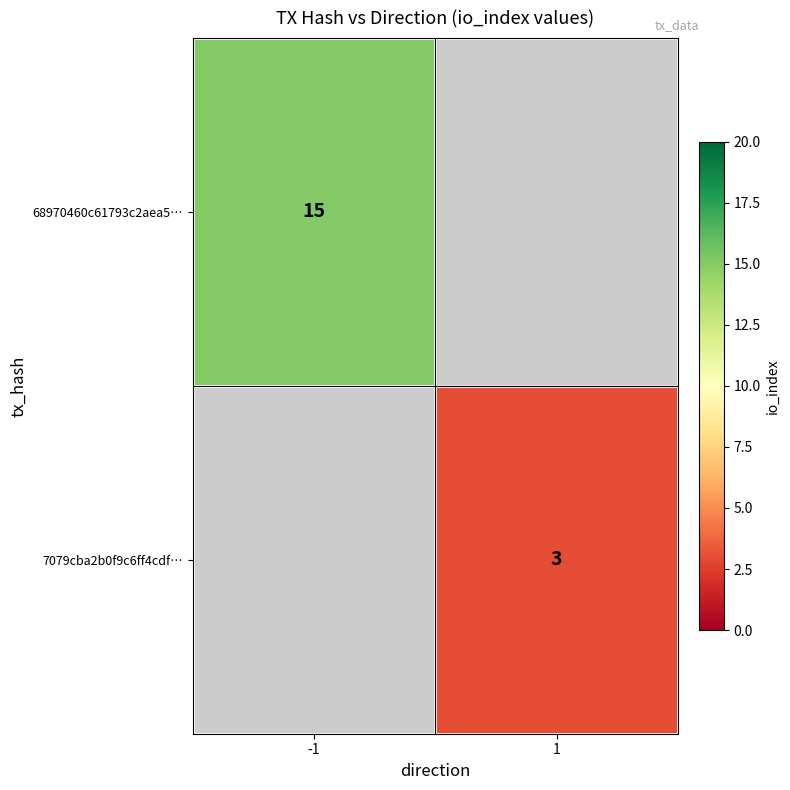

True or false: 7079cba2b0f9c6ff4cdf… has a value of 4 at 1.

False